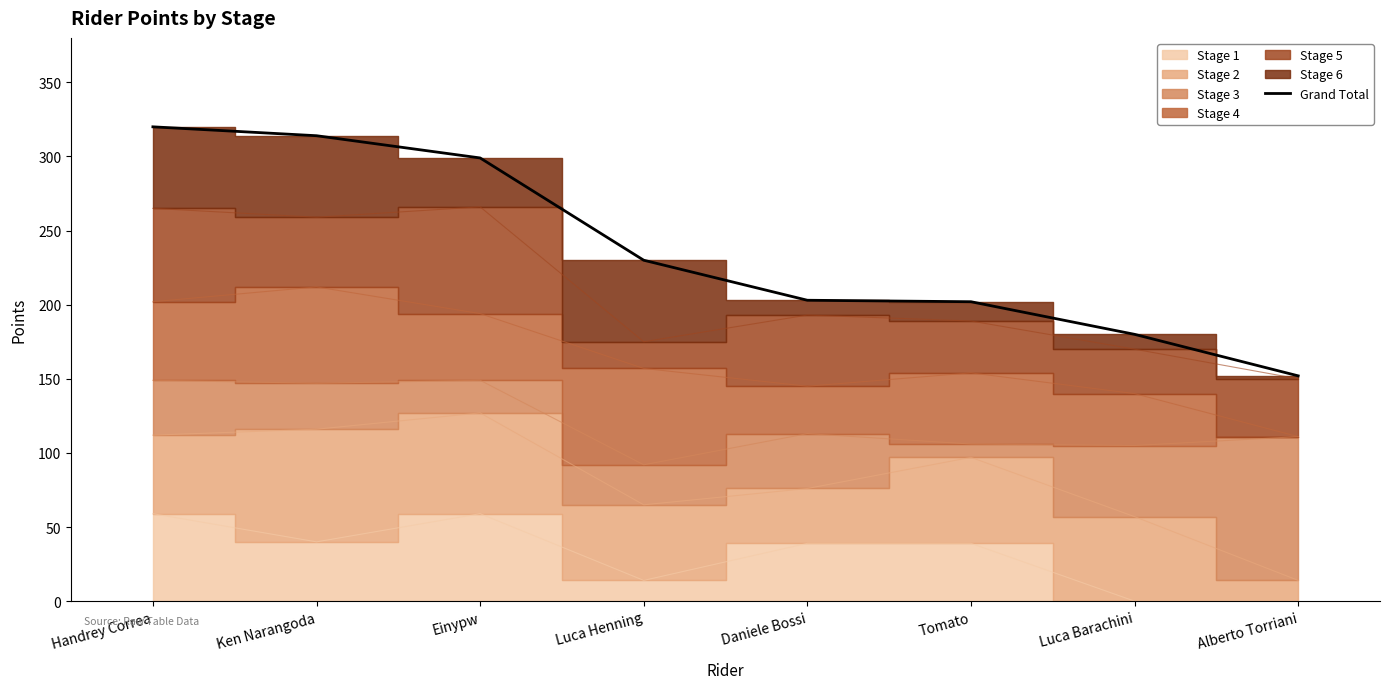

What is the difference between the second highest and minimum values?

162